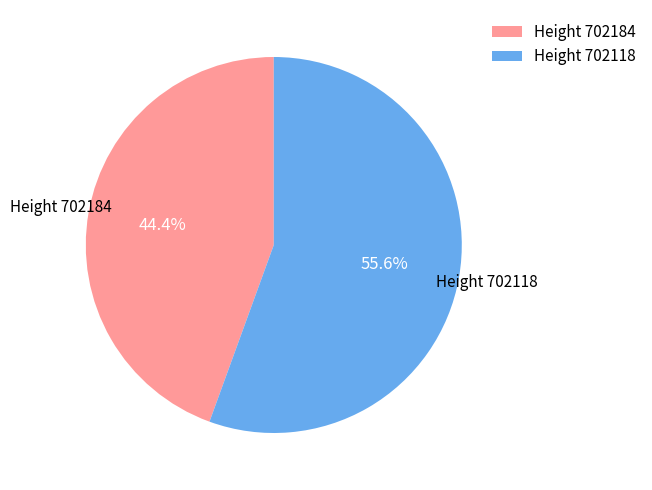

How many segments does this pie chart have?

2